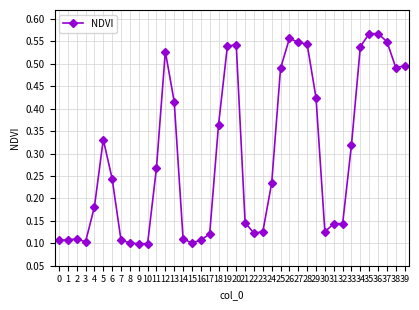

Which has a higher value, 14 or 39?

39